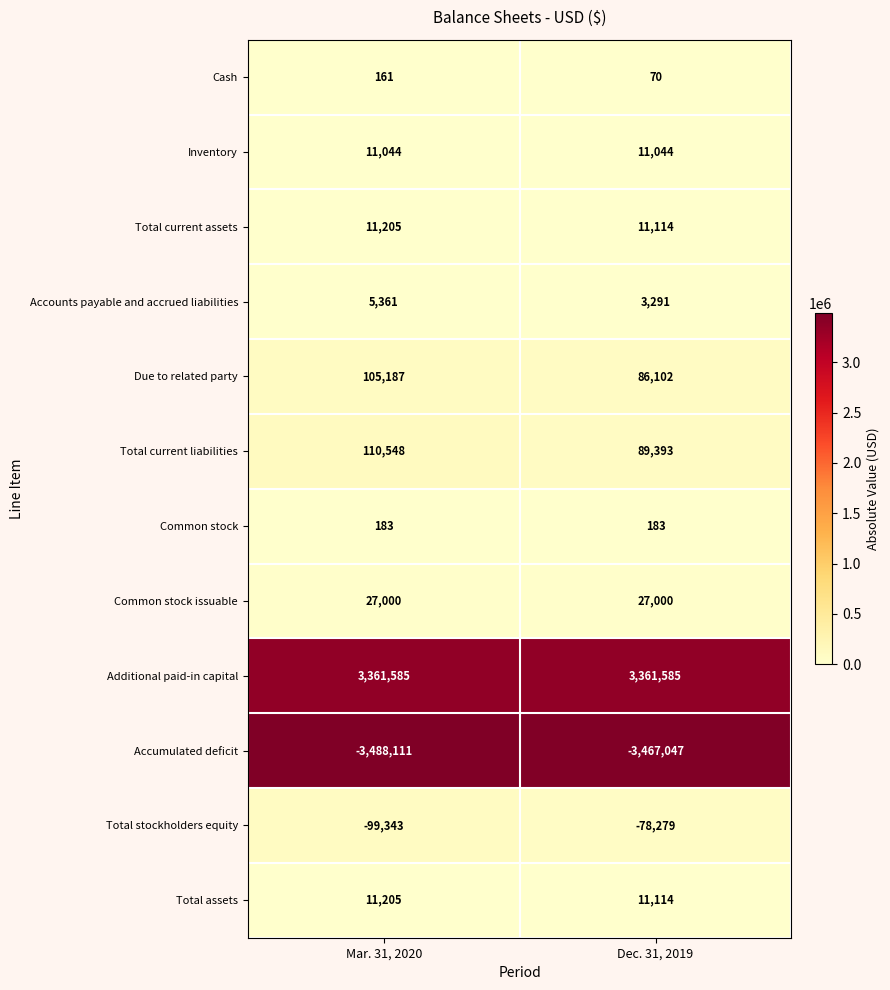

Which label corresponds to the smallest value in the chart?

Mar. 31, 2020